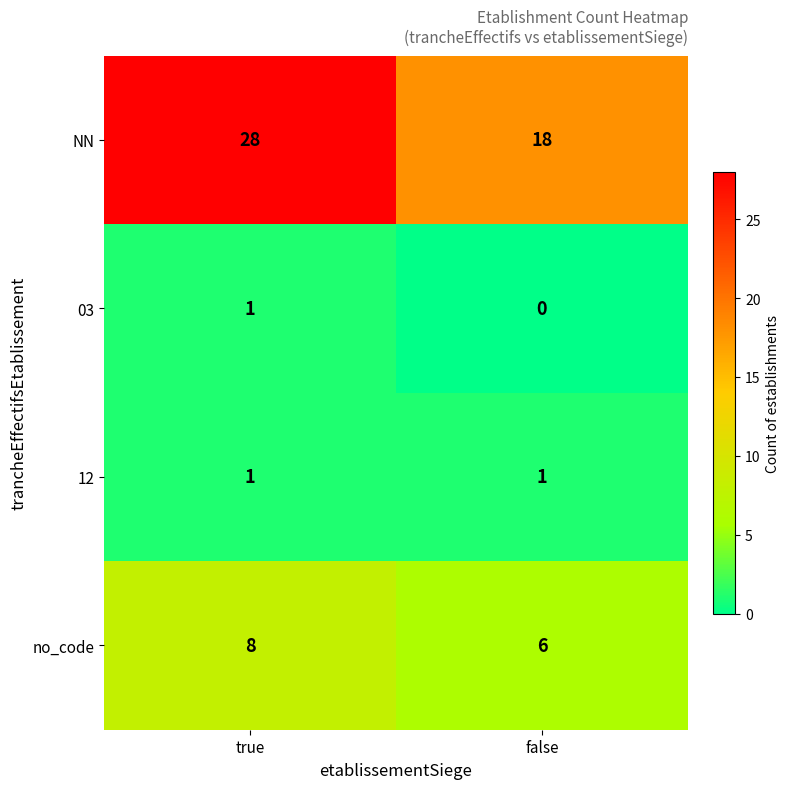

Reading right to left, list all the values displayed in this chart.

NN: 18	28
03: 0	1
12: 1	1
no_code: 6	8